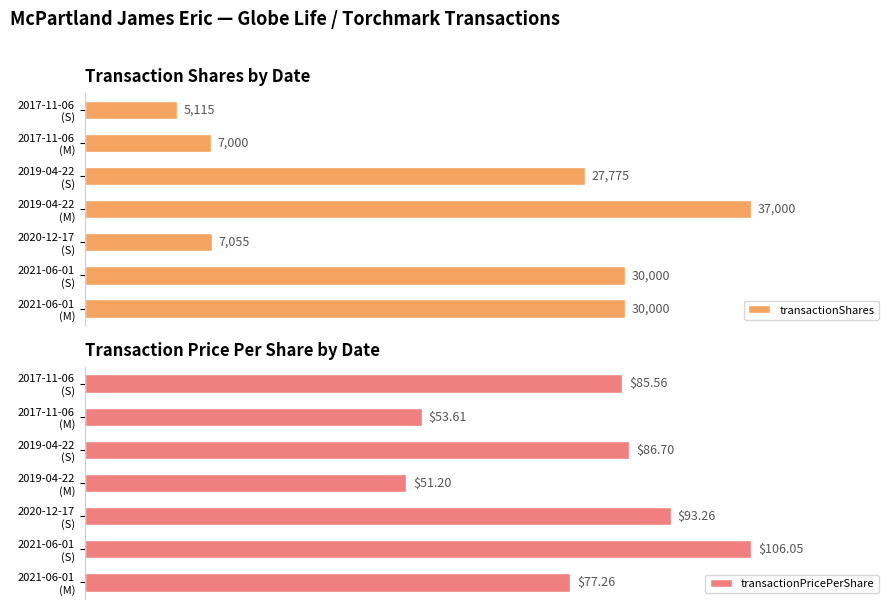

Rank the series at 2017-11-06 (M) from highest to lowest value.

transactionPricePerShare, transactionShares